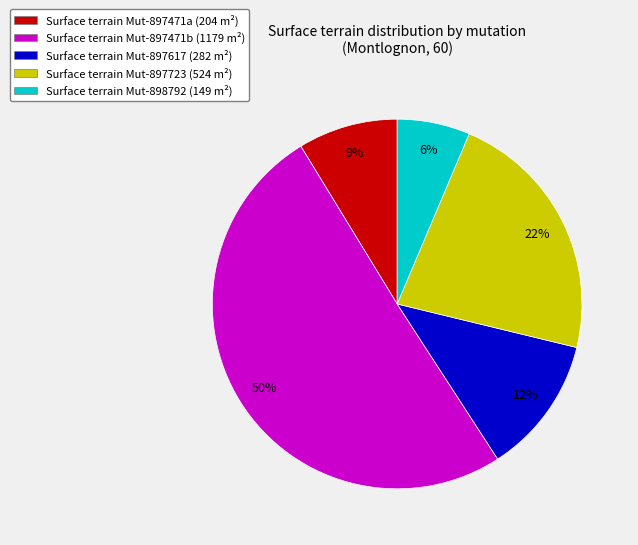

How many slices are in this pie chart?

5